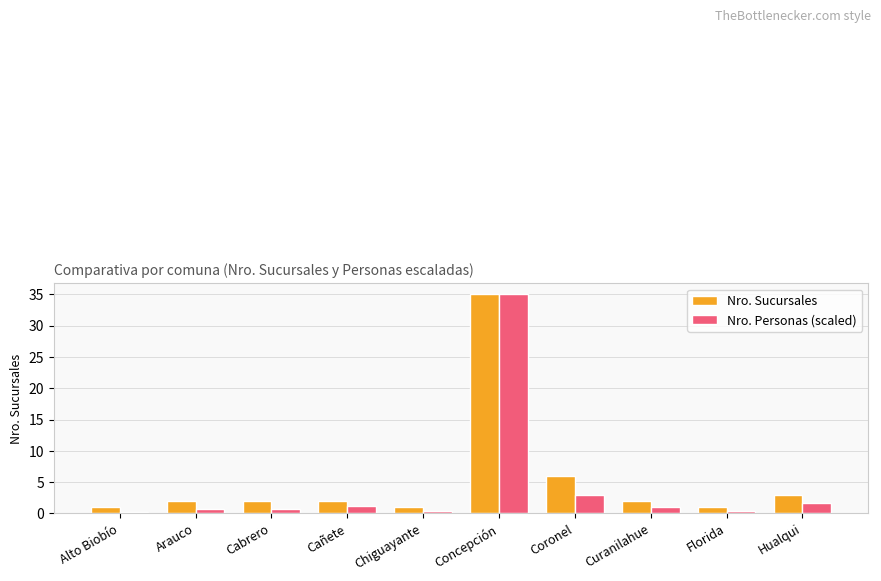

What is the average value of the Nro. Sucursales series?

5.5